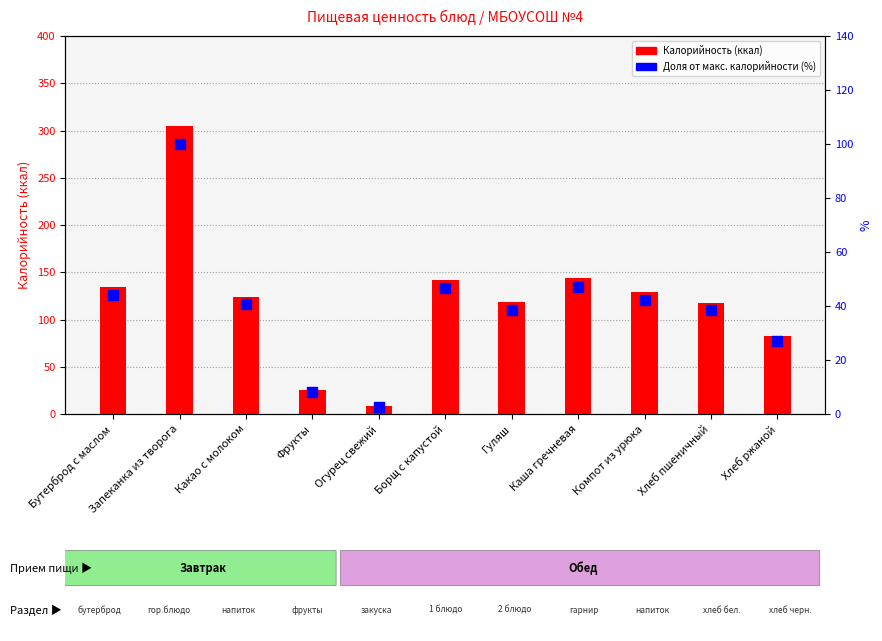

What is the total value across all series at Какао с молоком?

164.7